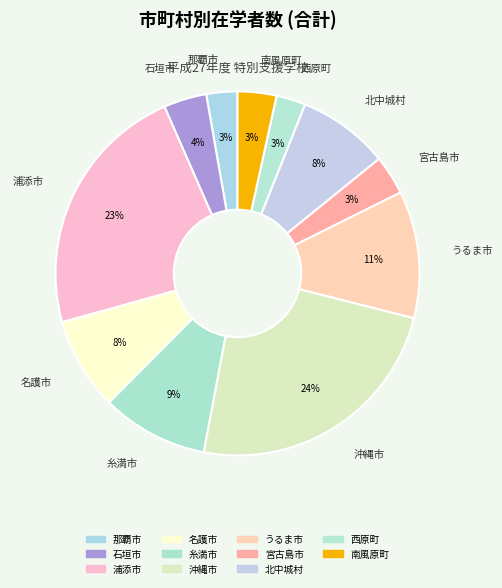

How many slices are in this pie chart?

11